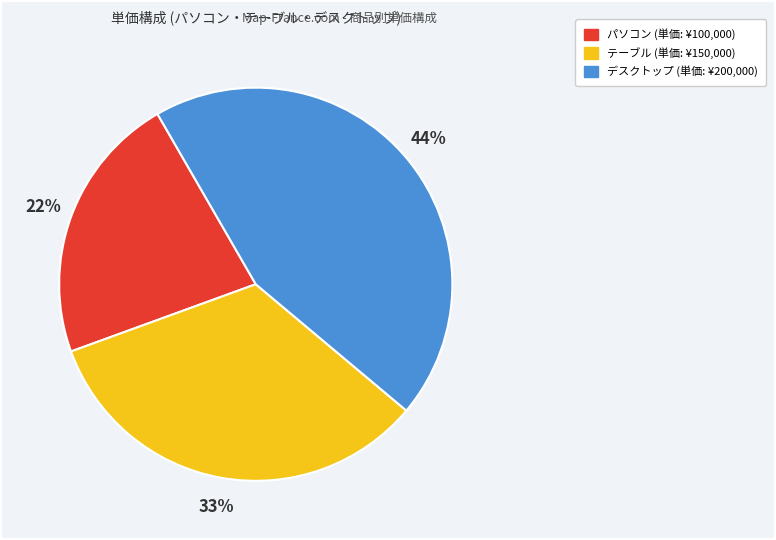

Combined, do テーブル and デスクトップ account for over 50%?

Yes